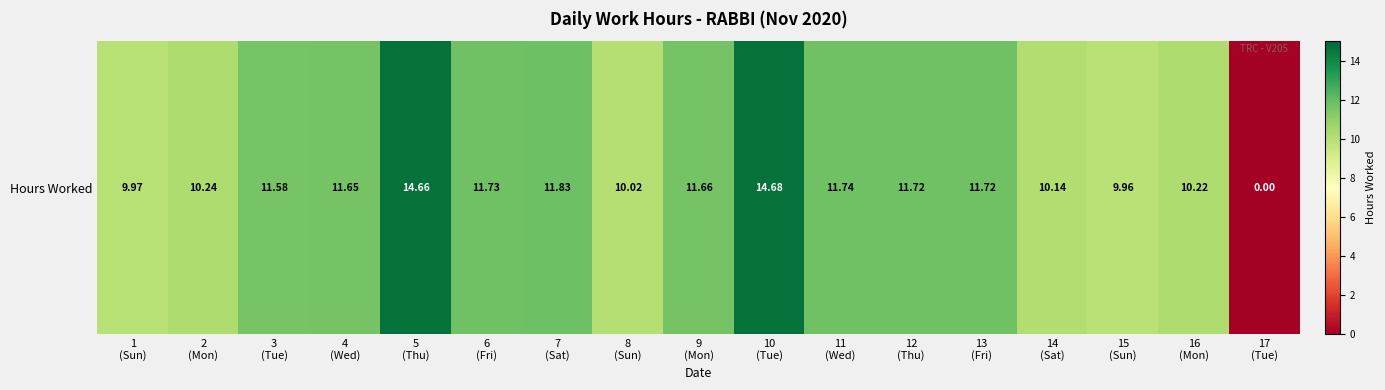

What is the sum of the values at 13
(Fri) and 10
(Tue)?

26.4